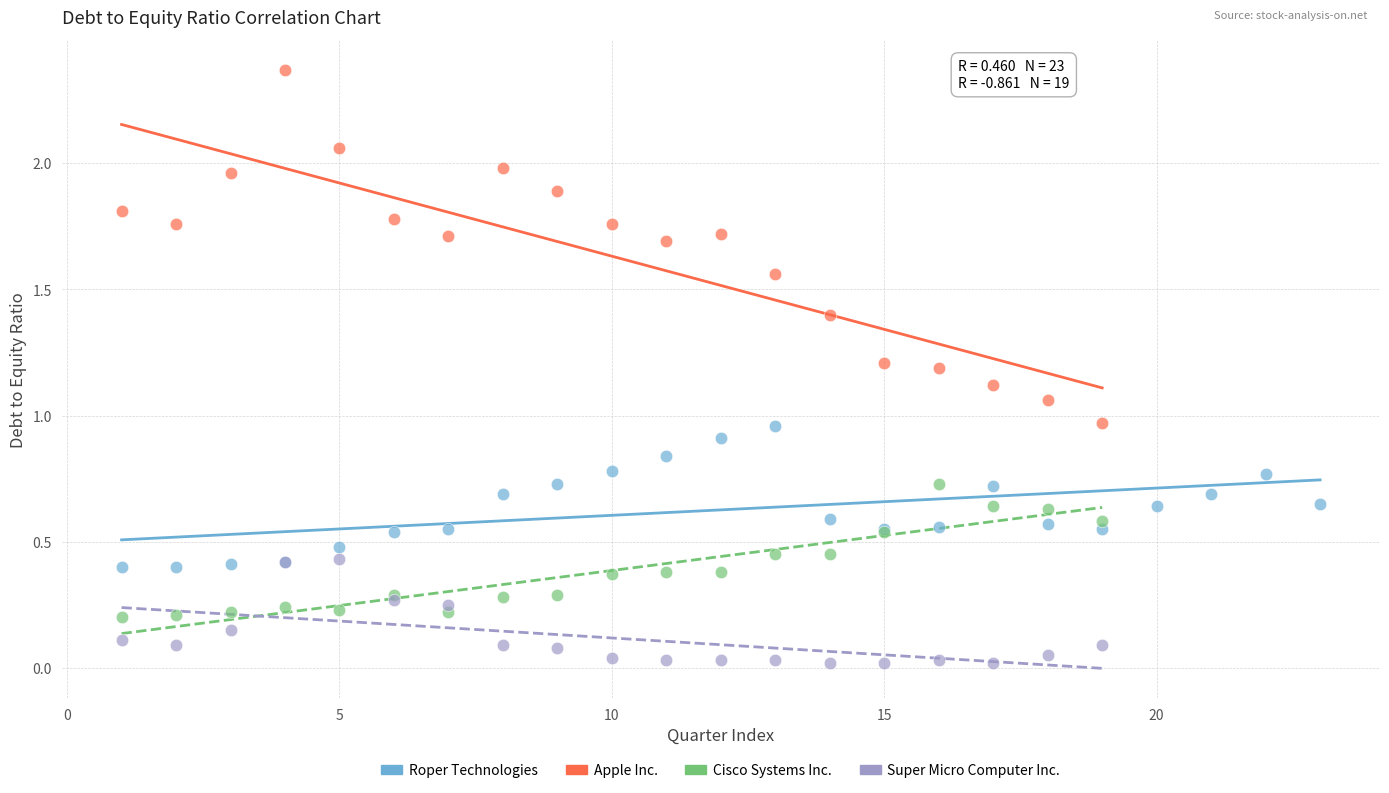

Which series reaches the minimum Y coordinate?

Super Micro Computer Inc.